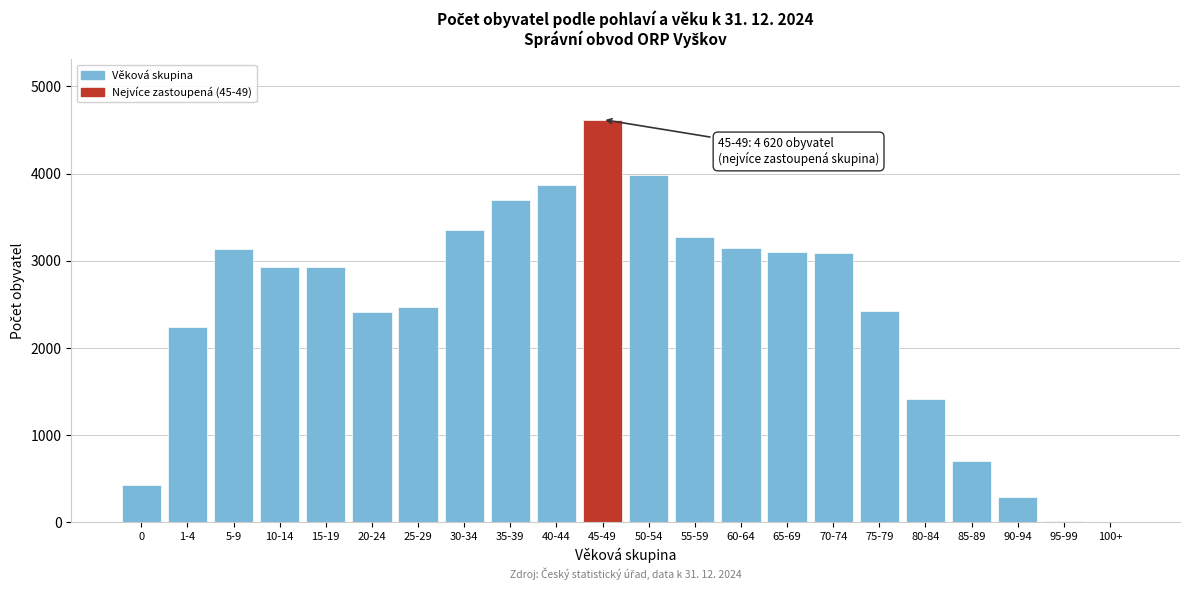

What is the ratio of the value at 45-49 to the value at 35-39?

1.2